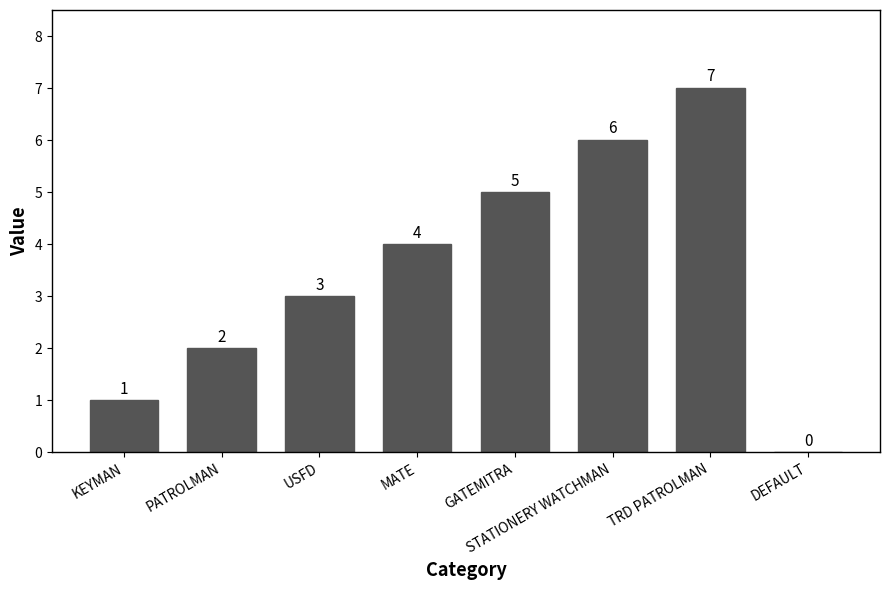

Reading left to right, transcribe all the data shown in this chart.

1	2	3	4	5	6	7	0